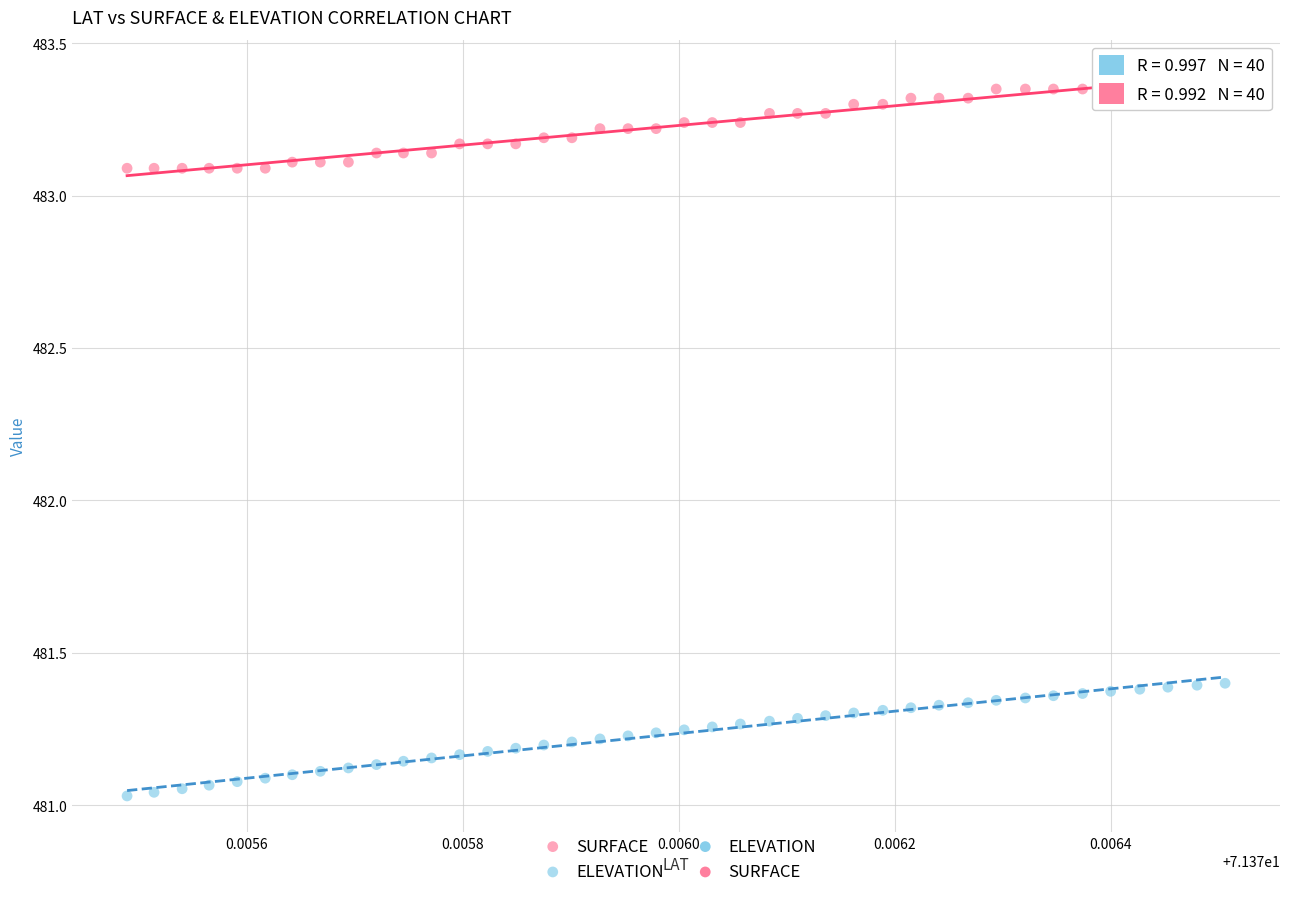

Which series contains the highest Y value?

SURFACE